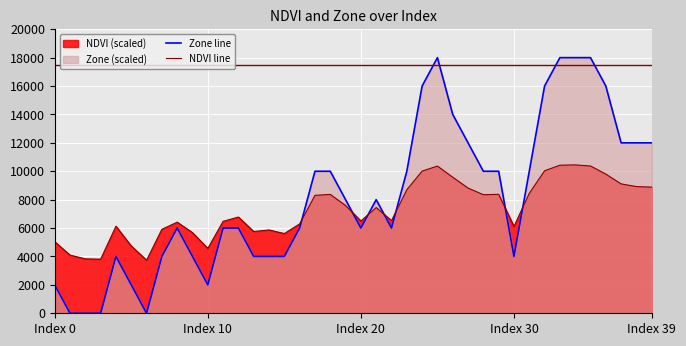

Rank the series by their maximum value, from lowest to highest.

NDVI line, Zone line